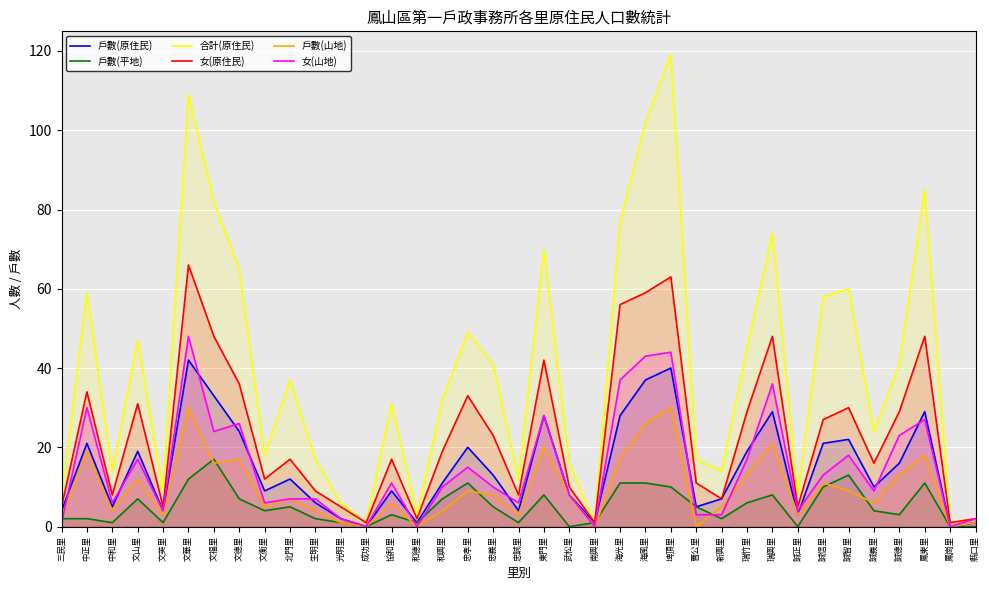

At 誠義里, list the series in order from largest to smallest.

合計(原住民), 女(原住民), 戶數(原住民), 女(山地), 戶數(山地), 戶數(平地)